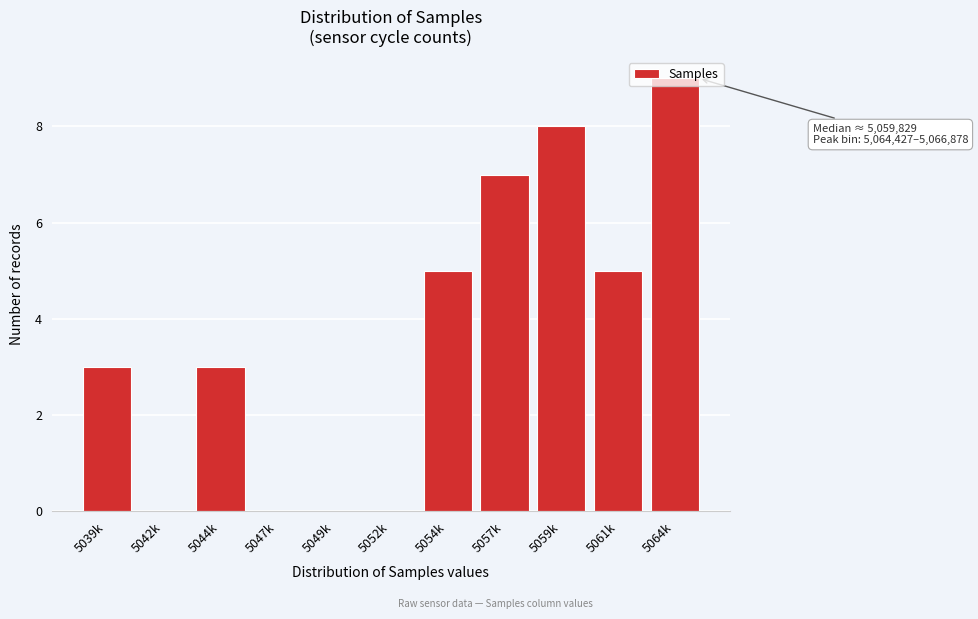

What is the change in value from 5042k to 5057k?

+7